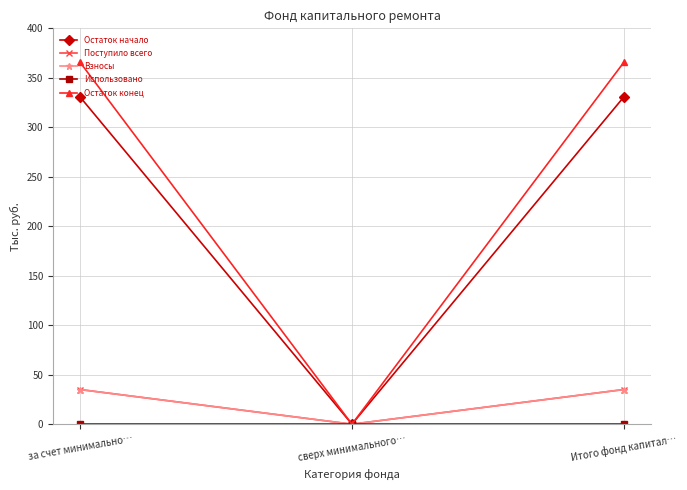

Which has a higher value, за счет минимально… or сверх минимального…?

за счет минимально…